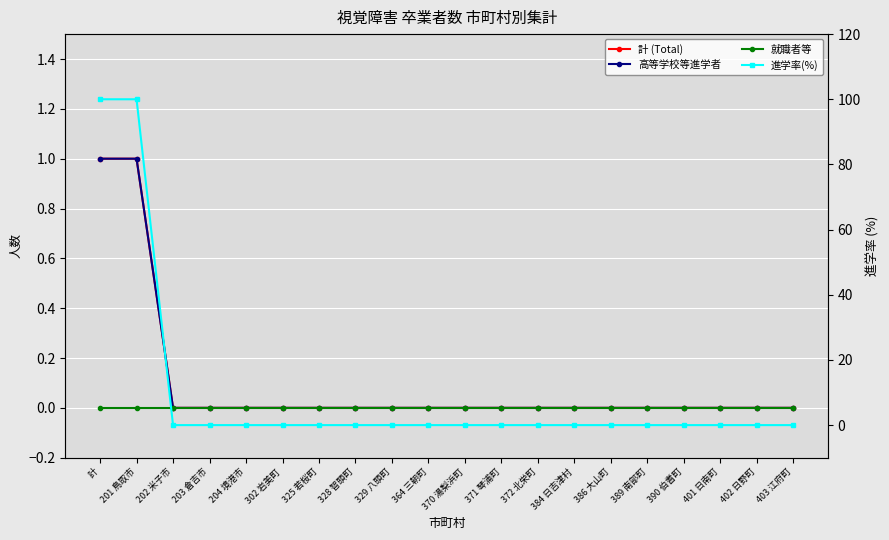

How many values in 進学率(%) are above zero?

2